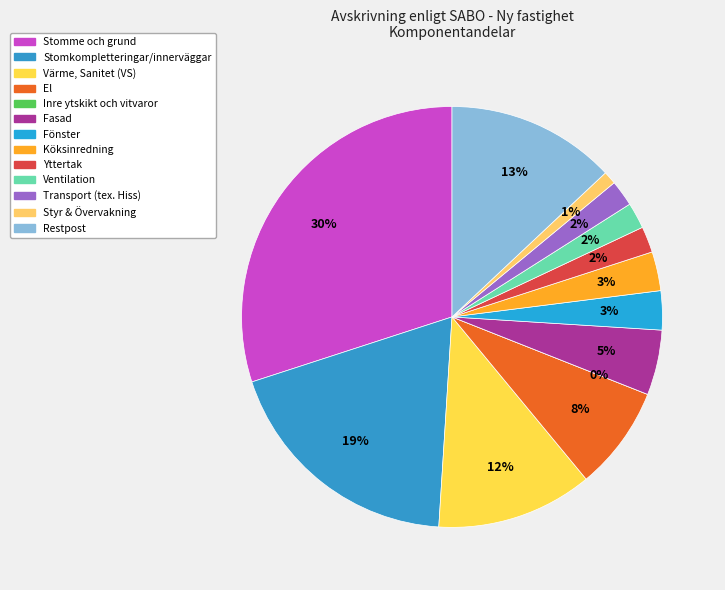

Is there a majority slice in this chart?

No